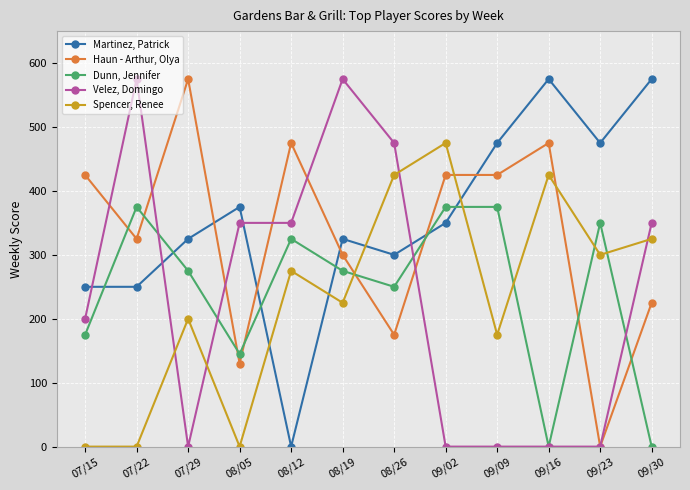

Is this an area chart (filled region under the line)?

No